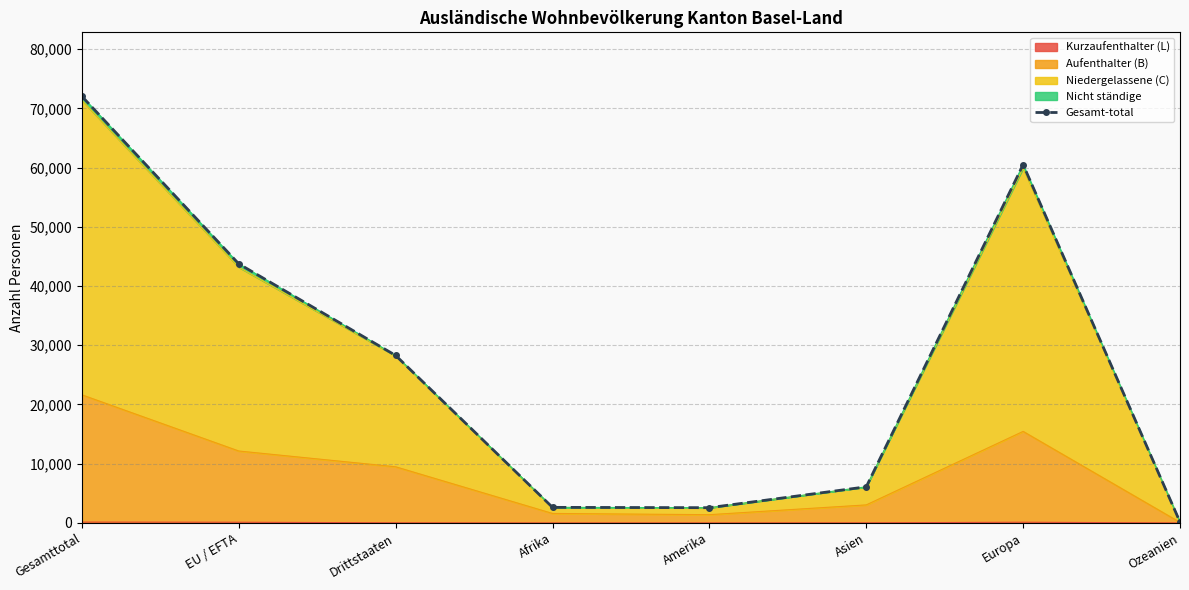

List the labels in order of value, largest first.

Gesamttotal, Europa, EU / EFTA, Drittstaaten, Asien, Afrika, Amerika, Ozeanien